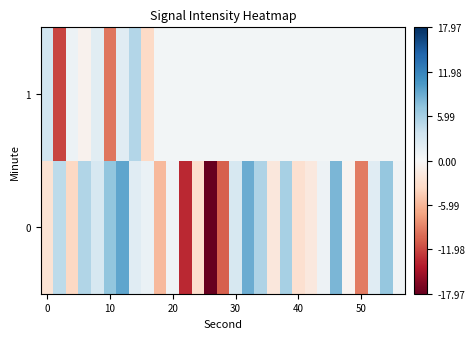

Reading left to right, extract all data points from this chart.

0: -2.6	4.7	-3.7	5.4	3.0	7.1	9.5	2.2	1.2	-5.8	0.8	-13.5	-3.2	-18.0	-10.8	3.1	8.9	5.6	-2.0	5.9	-2.9	-1.9	1.0	8.2	-0.5	-9.4	2.2	6.9	0.8
1: 3.6	-12.1	1.1	-0.8	2.0	-9.6	2.1	5.3	-3.6	0.5	0.5	0.5	0.5	0.5	0.5	0.5	0.5	0.5	0.5	0.5	0.5	0.5	0.5	0.5	0.5	0.5	0.5	0.5	0.5